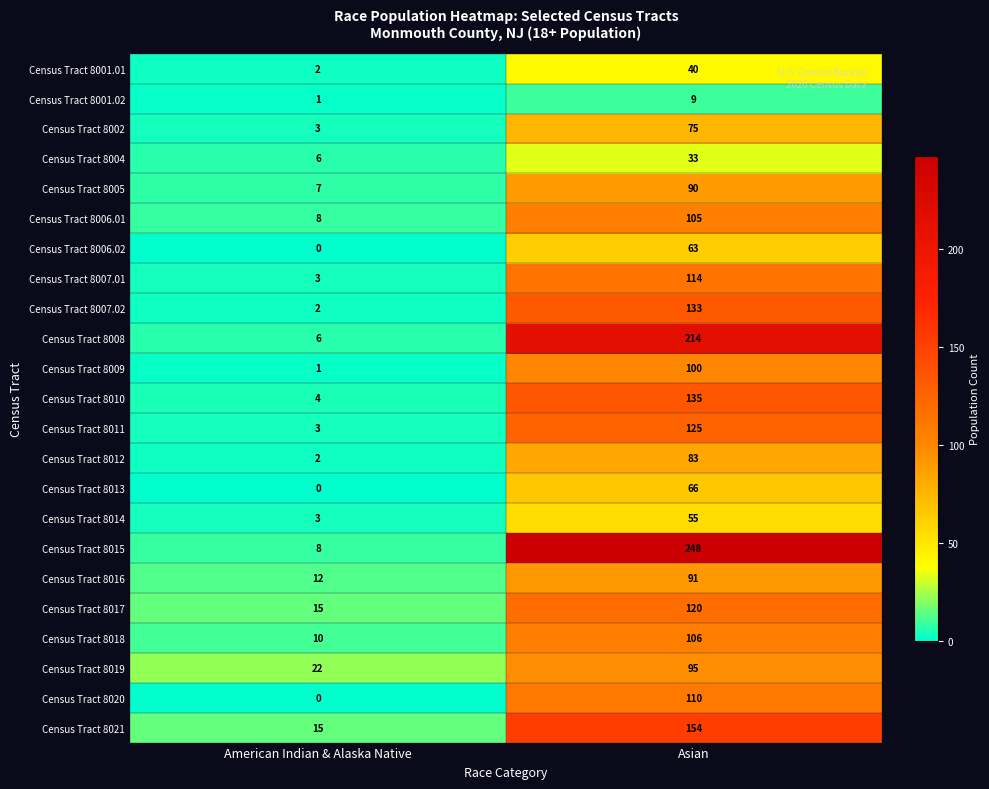

What is the total value across all series at American Indian & Alaska Native?

133